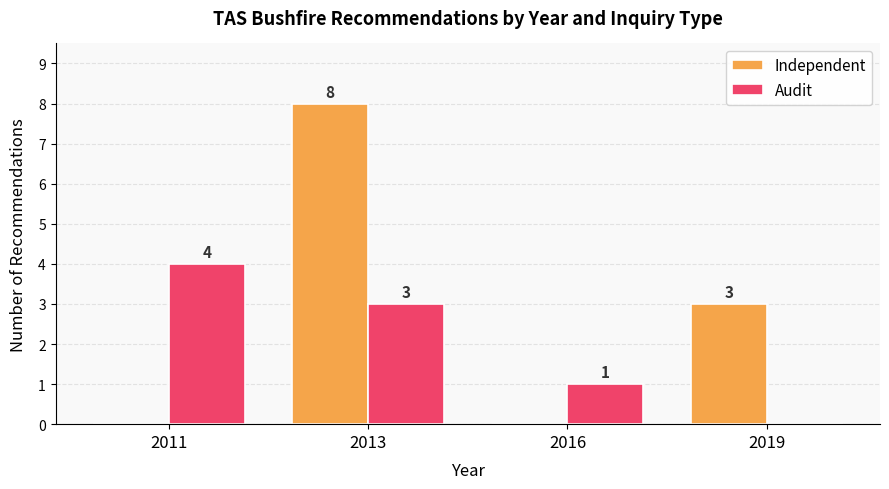

At which category is the sum across all series the highest?

2013